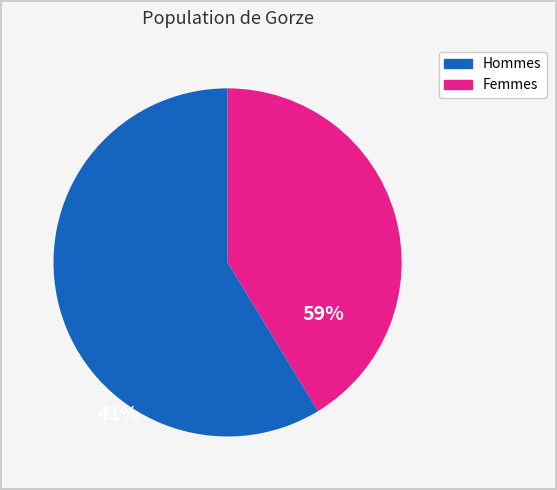

Is there a majority slice in this chart?

Yes